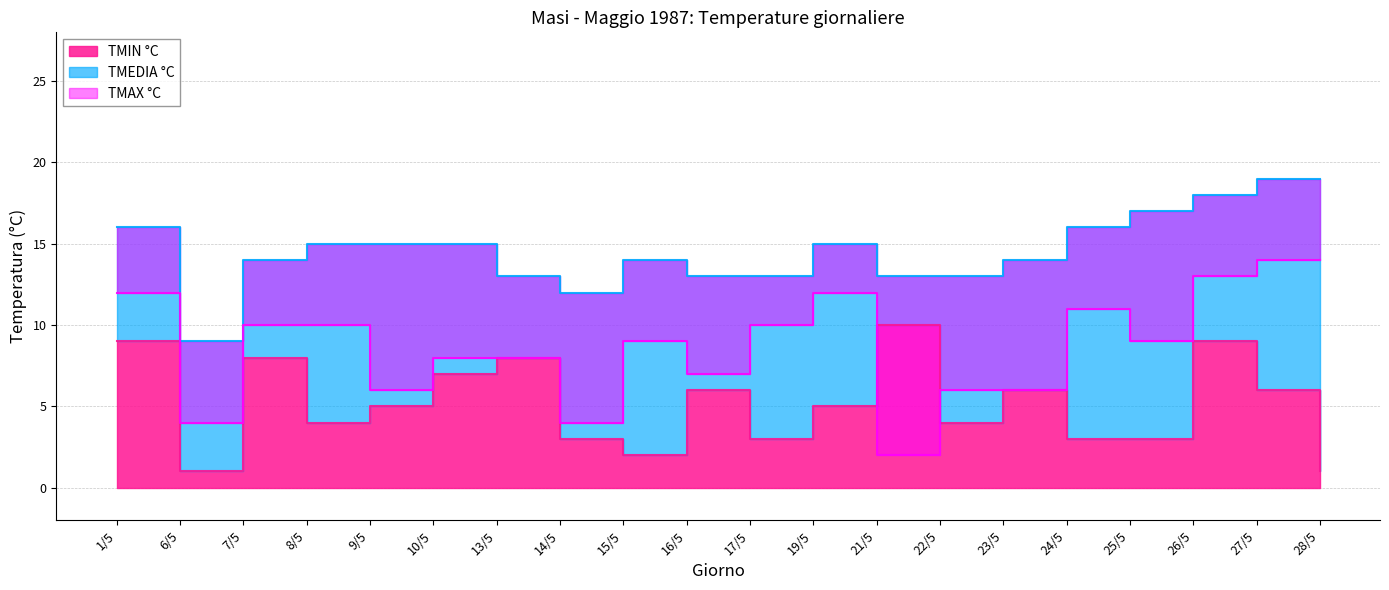

What is the difference between the highest and lowest values at 10/5?

8